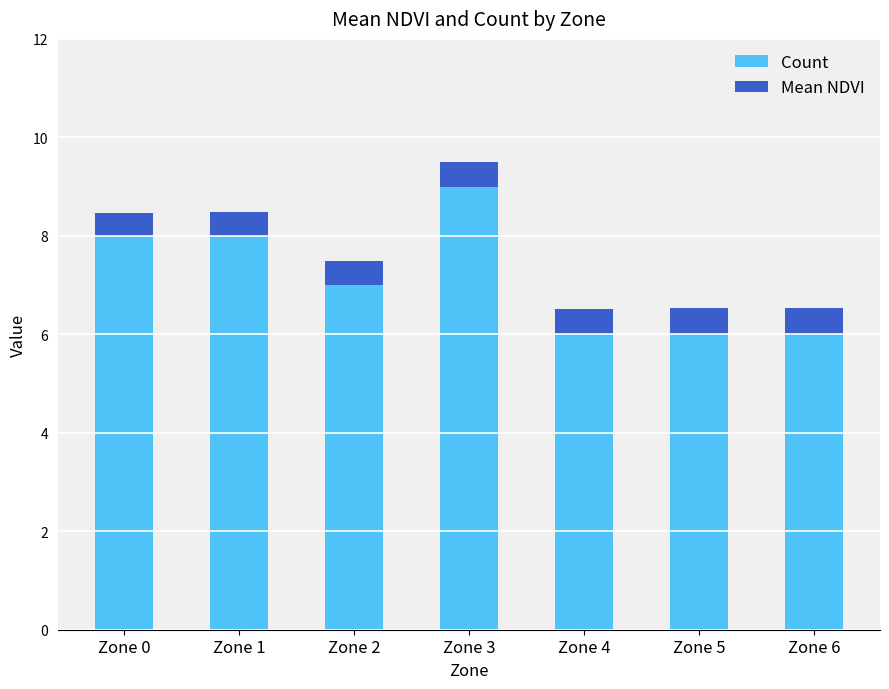

What is the minimum value for Count?

6.0